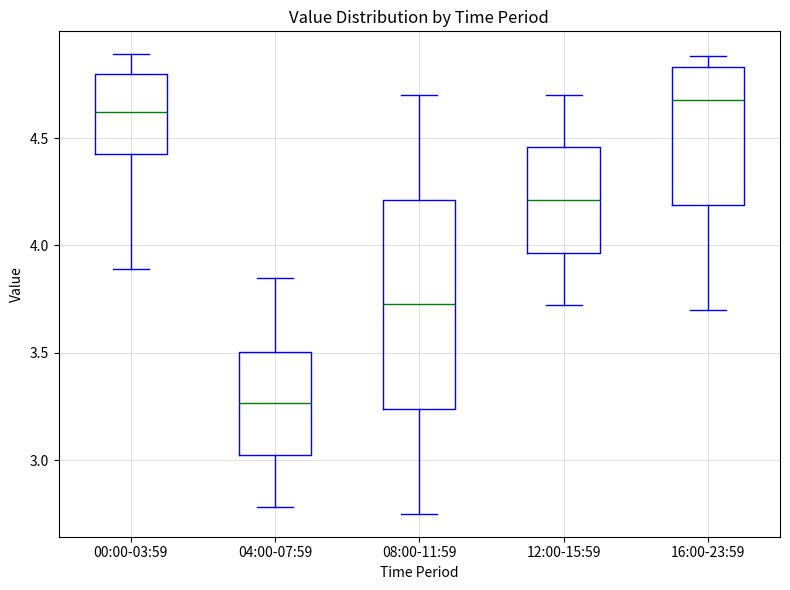

Reading left to right, read every box against the y-axis: the position of its median line, the range the box covers, and the ends of its whiskers. The values are not printed on the chart, so give them approximately, as read against the axis.

00:00-03:59: median 4.60, box 4.45 to 4.80, whiskers 3.90 to 4.90
04:00-07:59: median 3.25, box 3.00 to 3.50, whiskers 2.80 to 3.85
08:00-11:59: median 3.75, box 3.25 to 4.20, whiskers 2.75 to 4.70
12:00-15:59: median 4.20, box 3.95 to 4.45, whiskers 3.70 to 4.70
16:00-23:59: median 4.70, box 4.20 to 4.85, whiskers 3.70 to 4.90